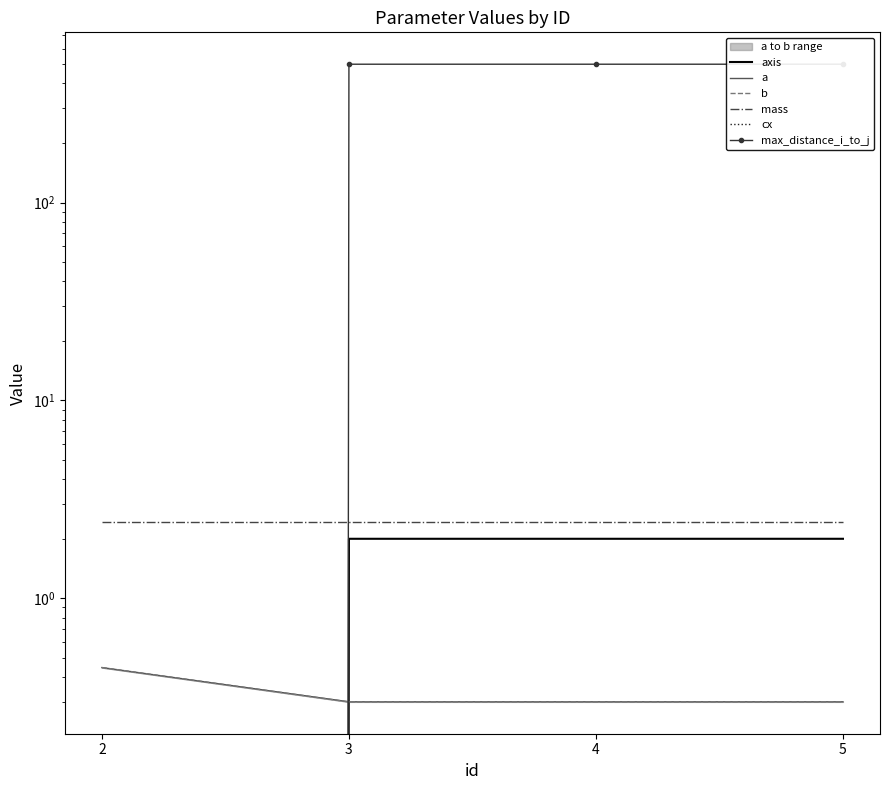

What is the approximate value of a at 5?

0.3